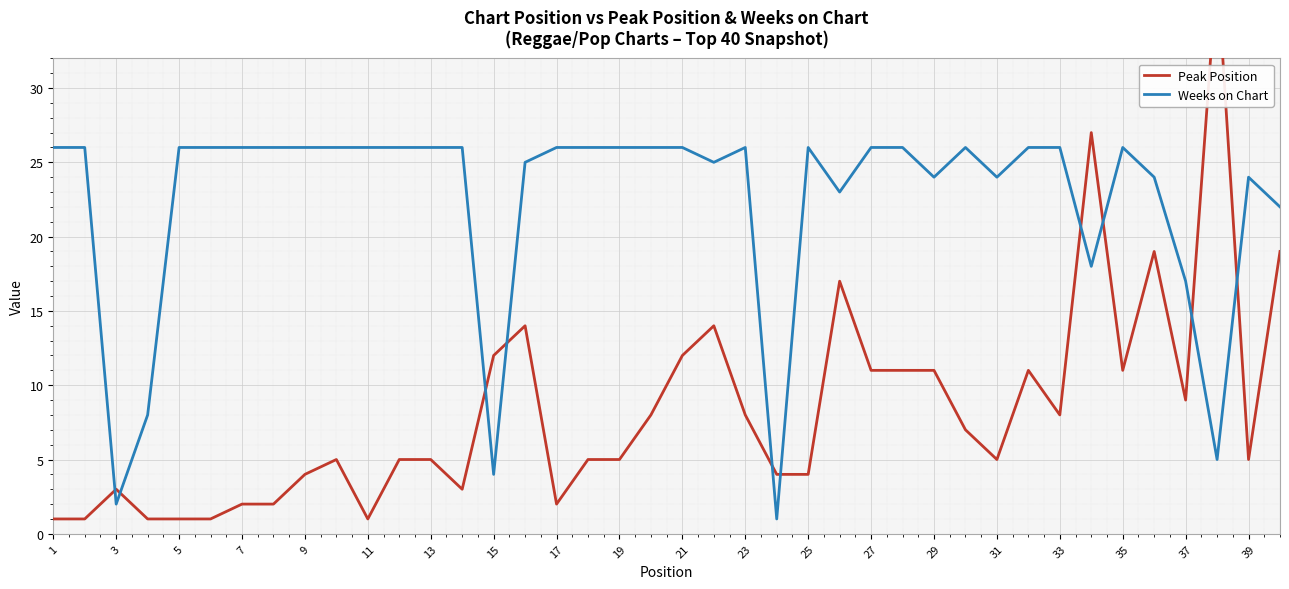

Is it true that Weeks on Chart equals 26 at 21?

True